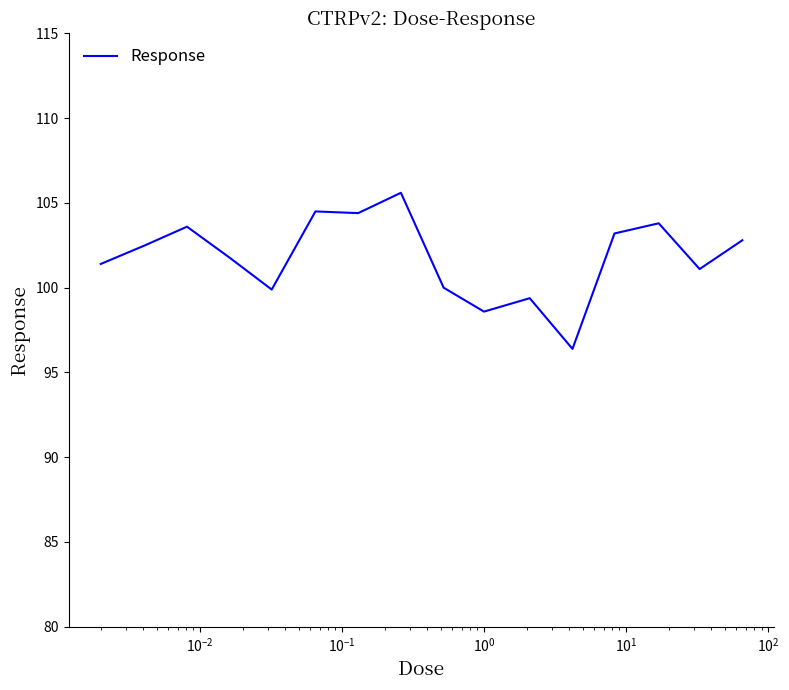

What is the maximum value shown in the chart?

105.6